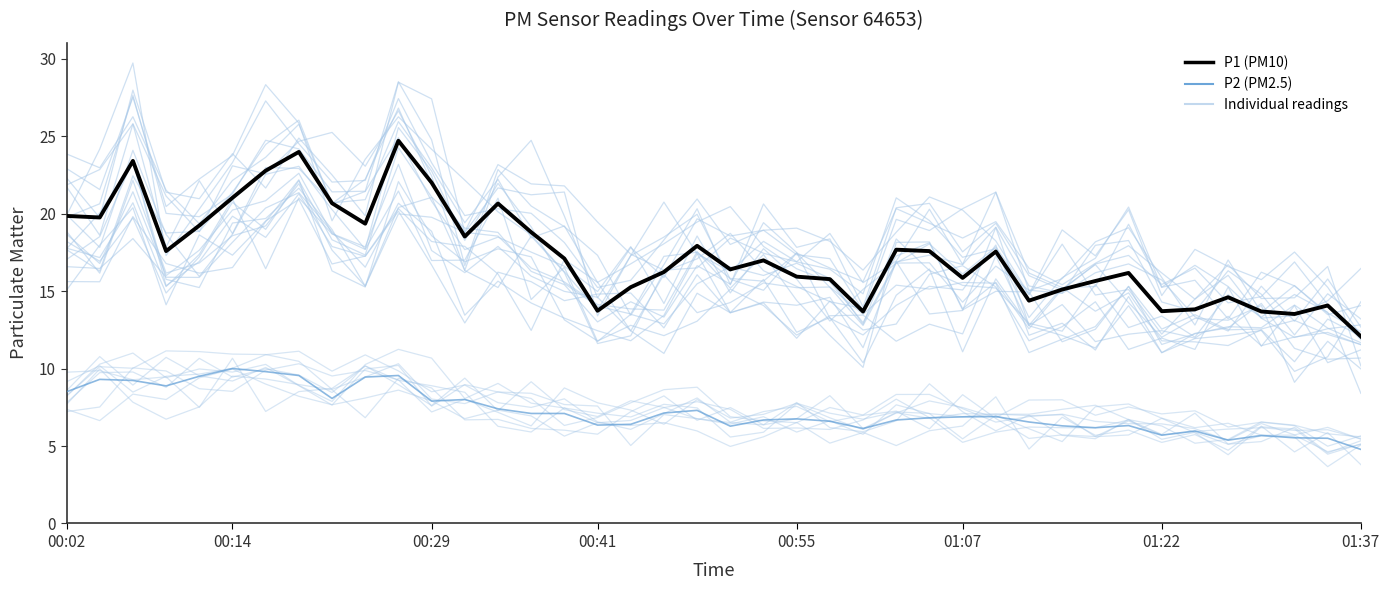

Rank the series by their average value, from highest to lowest.

P1 (PM10), P2 (PM2.5)